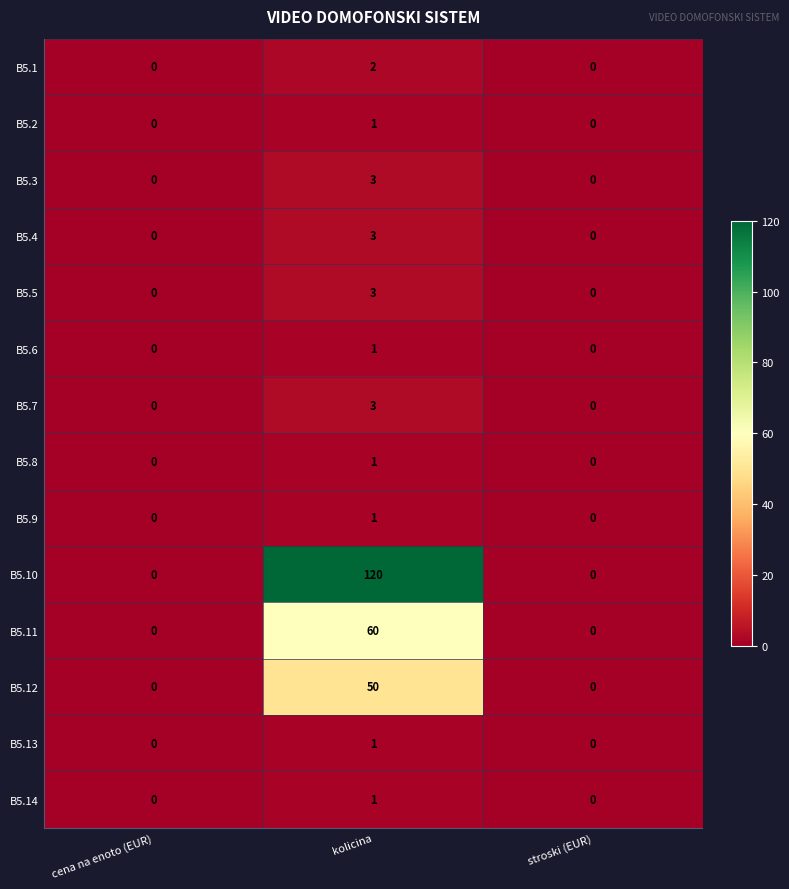

What is the difference between the B5.4 values at cena na enoto (EUR) and kolicina?

3